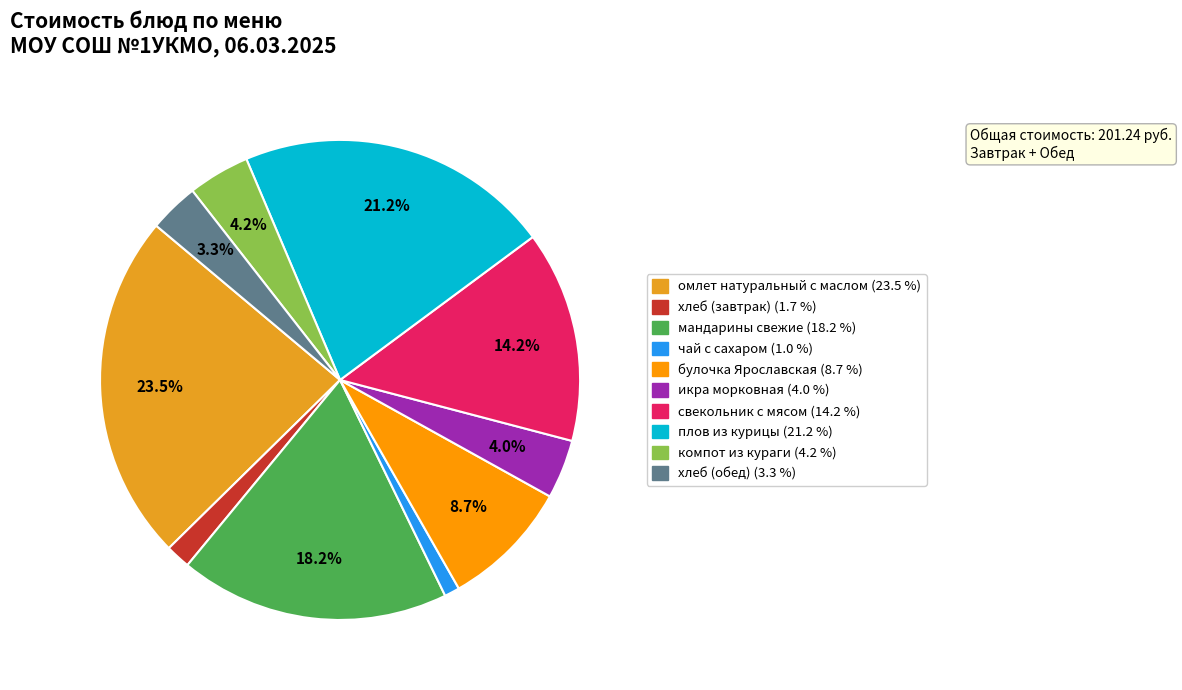

Does икра морковная represent more than half of the total?

No